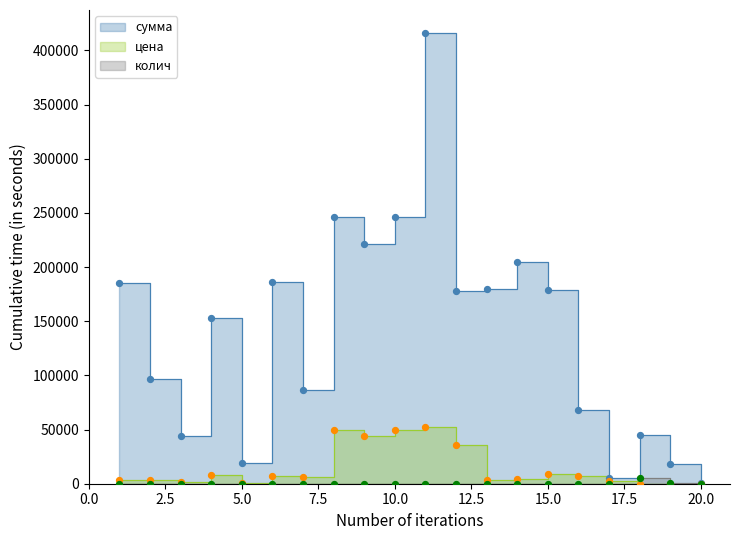

Which series has the widest spread of Y values?

сумма